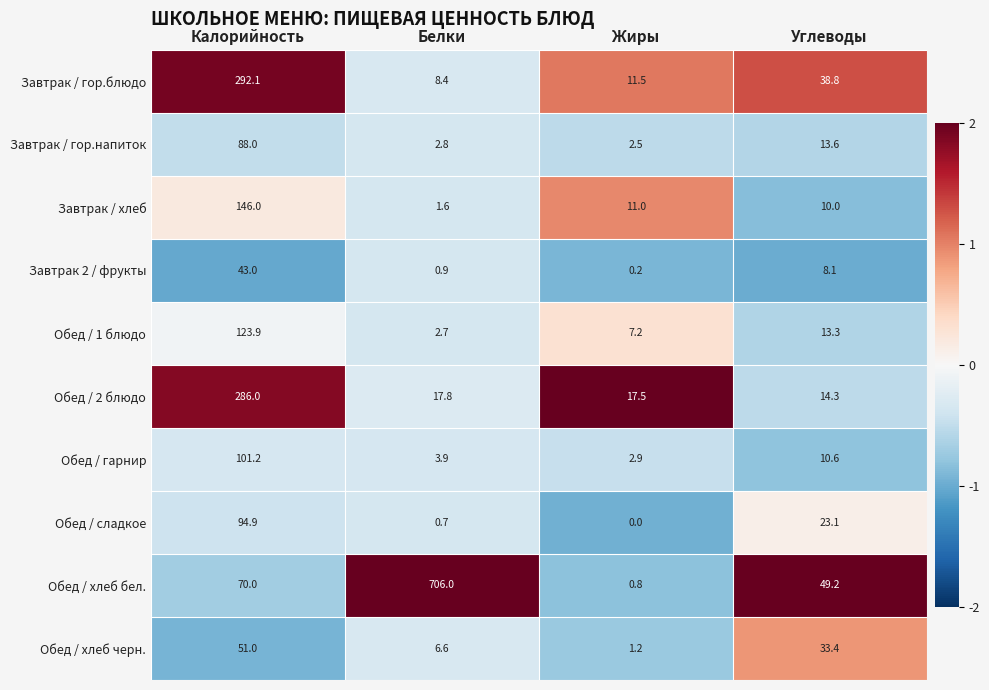

The Завтрак / гор.напиток series shows 1.6 at Белки. True or false?

False